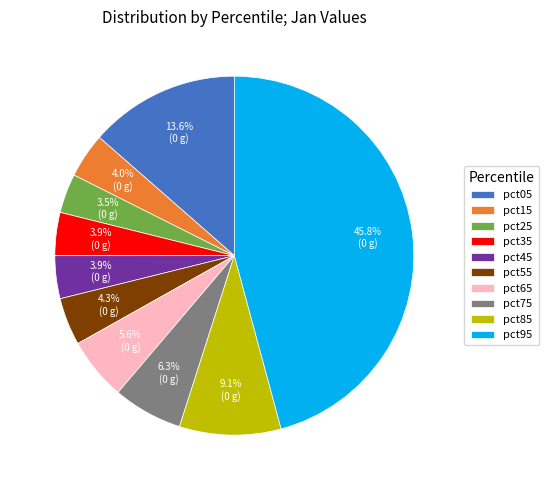

Which slice is the largest?

pct95